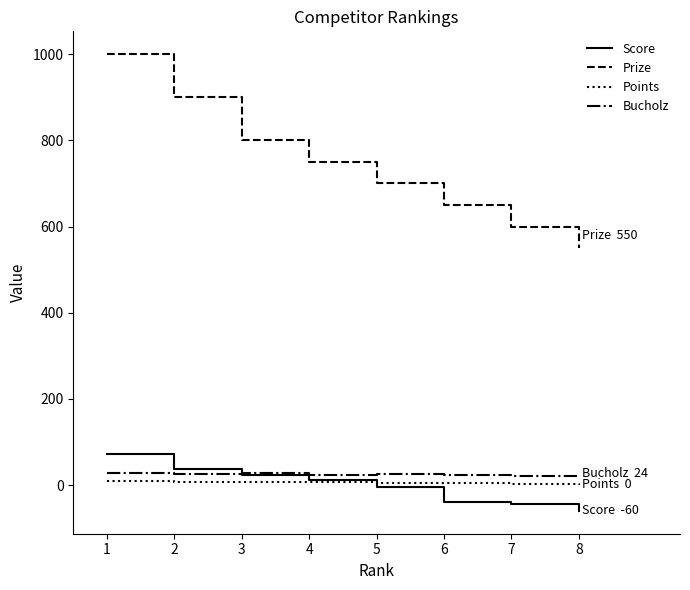

True or false: Prize has a value of 295 at 5.

False